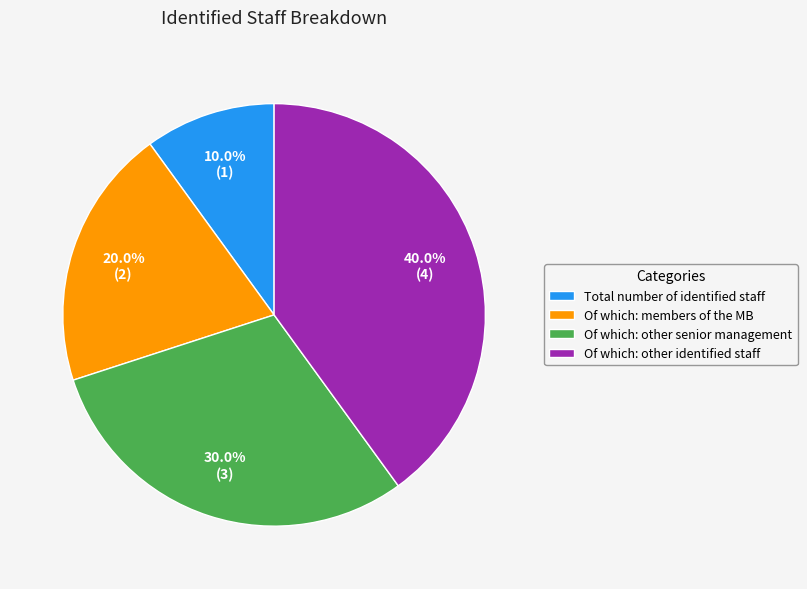

Does Of which: other identified staff account for over 50% of the chart?

No